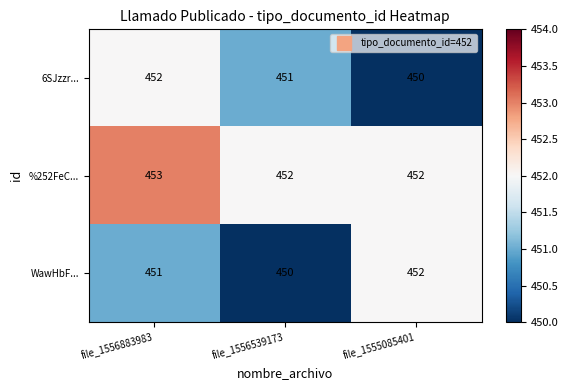

Reading left to right, list all the values displayed in this chart.

6SJzzr...: file_1556883983=452	file_1556539173=451	file_1555085401=450
%252FeC...: file_1556883983=453	file_1556539173=452	file_1555085401=452
WawHbF...: file_1556883983=451	file_1556539173=450	file_1555085401=452